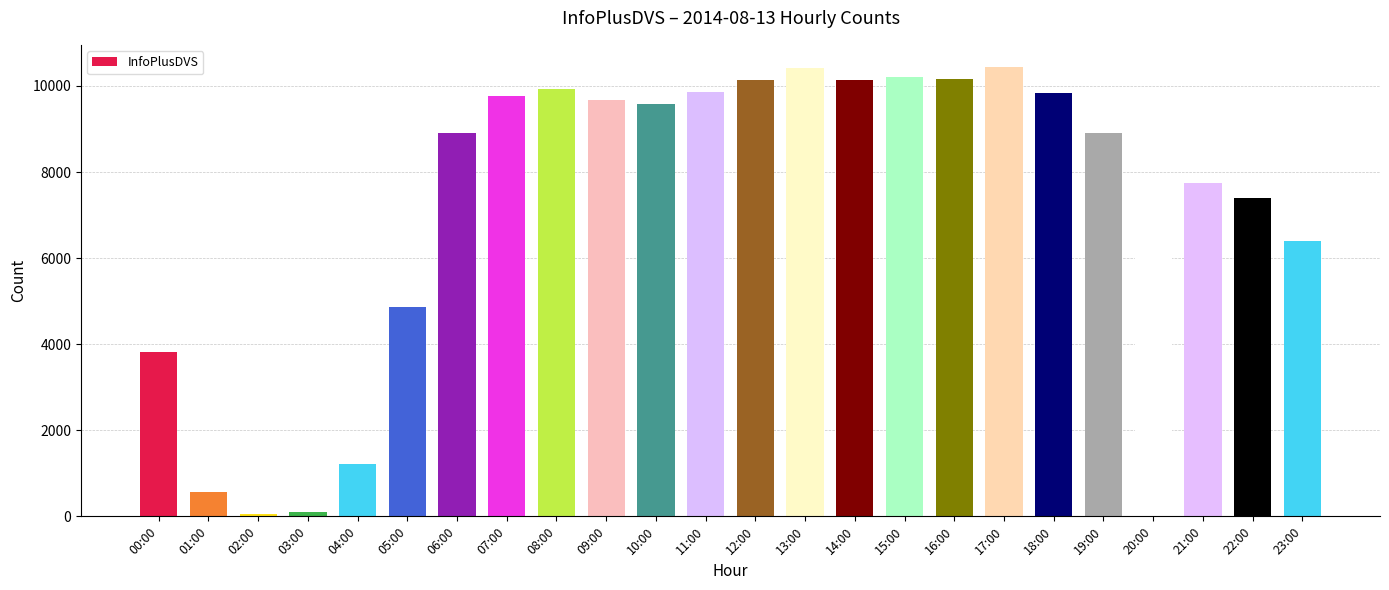

What is the label of the 16th bar from the left?

15:00